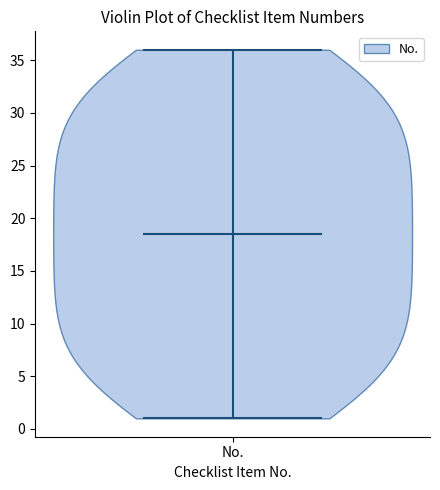

Read this violin plot against the y-axis: where its median line is, and the lowest and highest points the violin reaches. The values are not printed on the chart, so give them approximately, as read against the axis.

median line 18.5, lowest point 1.0, highest point 36.0